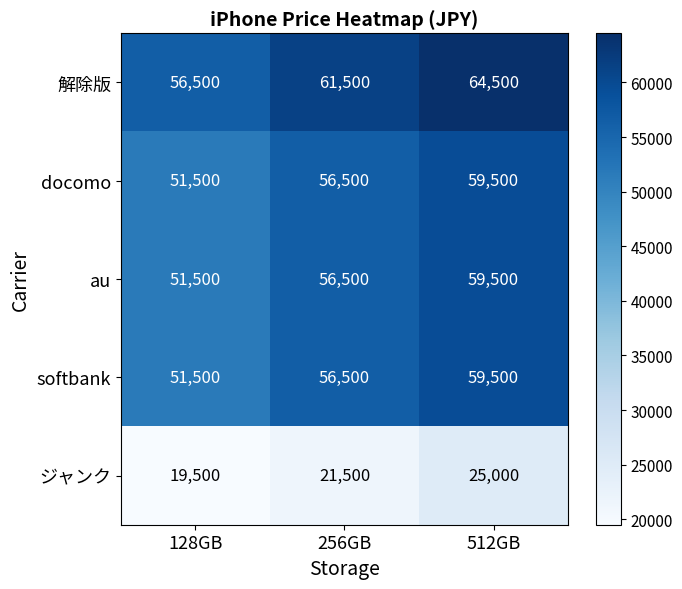

At which category is the sum across all series the highest?

512GB